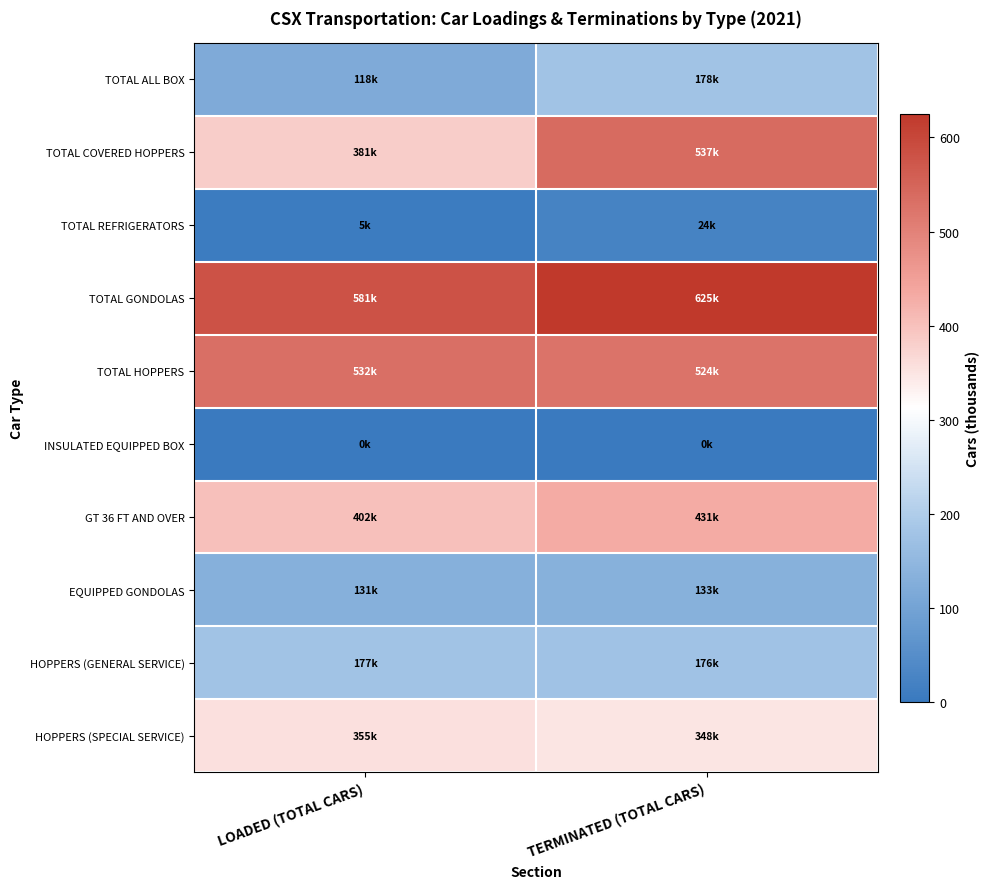

Which series has the largest range (max minus min)?

TOTAL COVERED HOPPERS